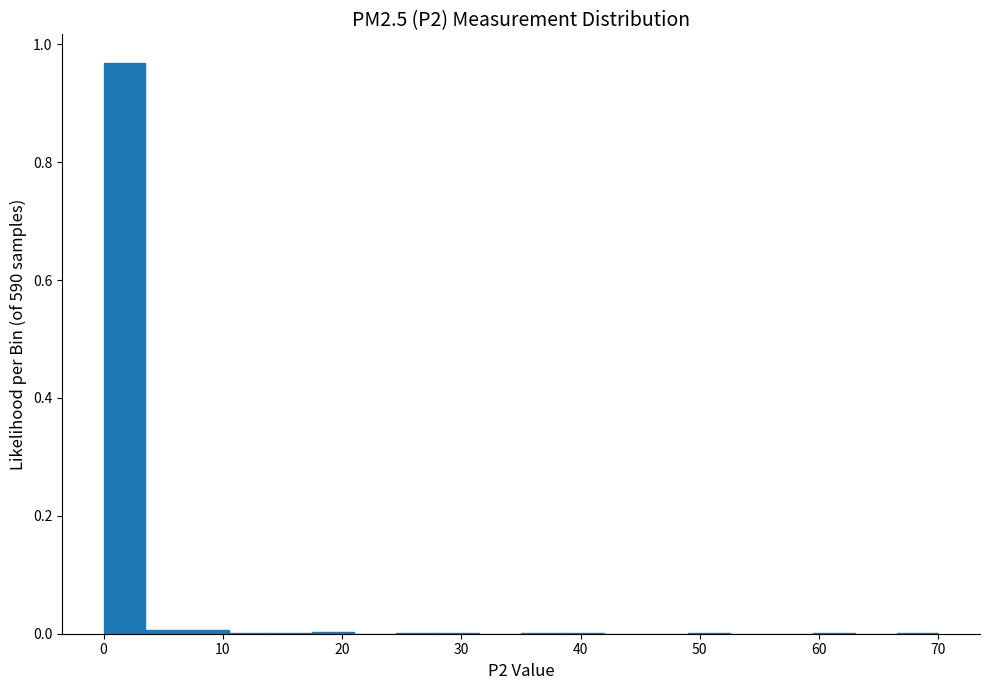

Read against the x-axis, roughly where is the centre of the tallest bar?

2